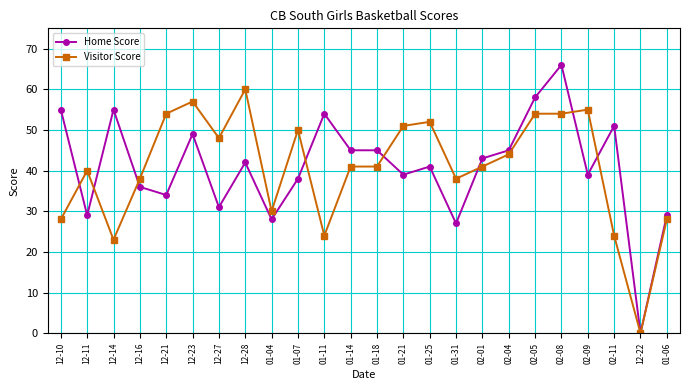

How many distinct data groups are displayed?

2